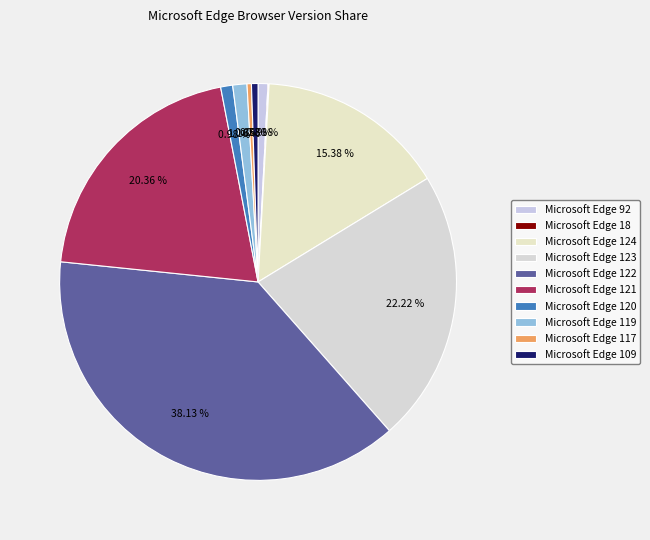

Does Microsoft Edge 120 represent more than half of the total?

No